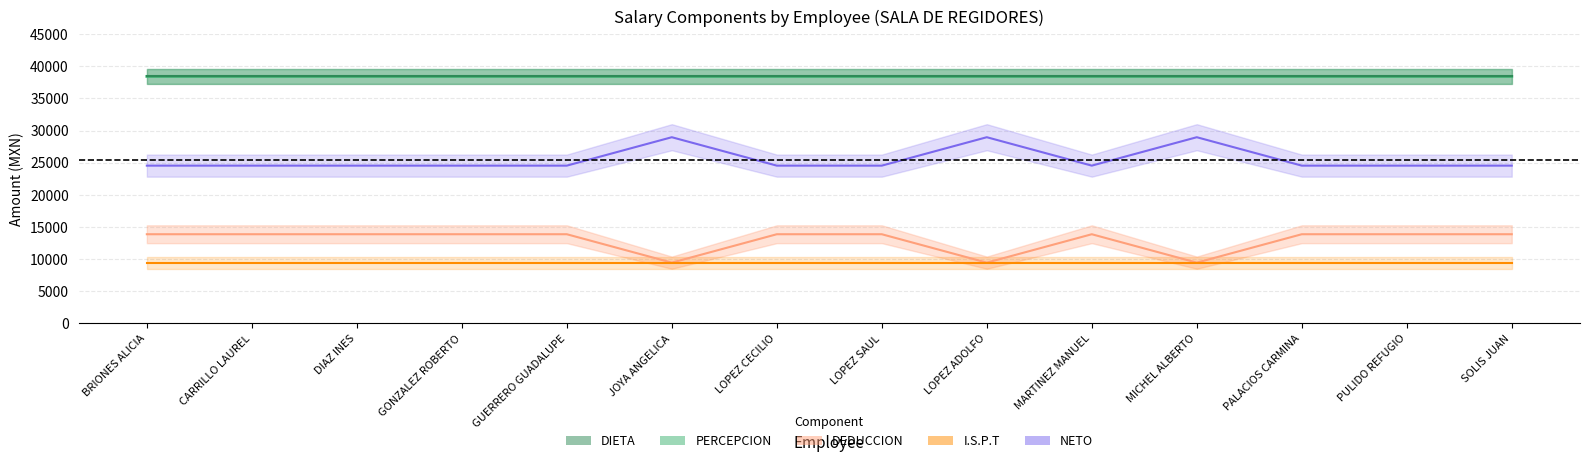

What is the average value of the DEDUCCION series?

12931.2